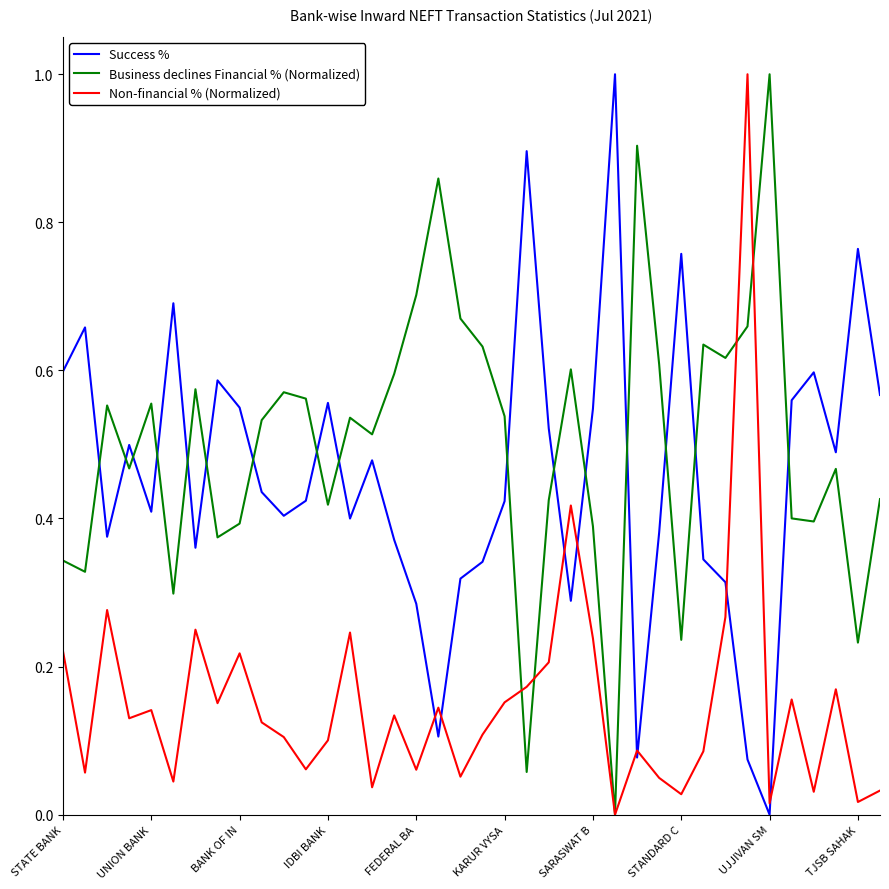

How many values in Non-financial % (Normalized) are above zero?

37